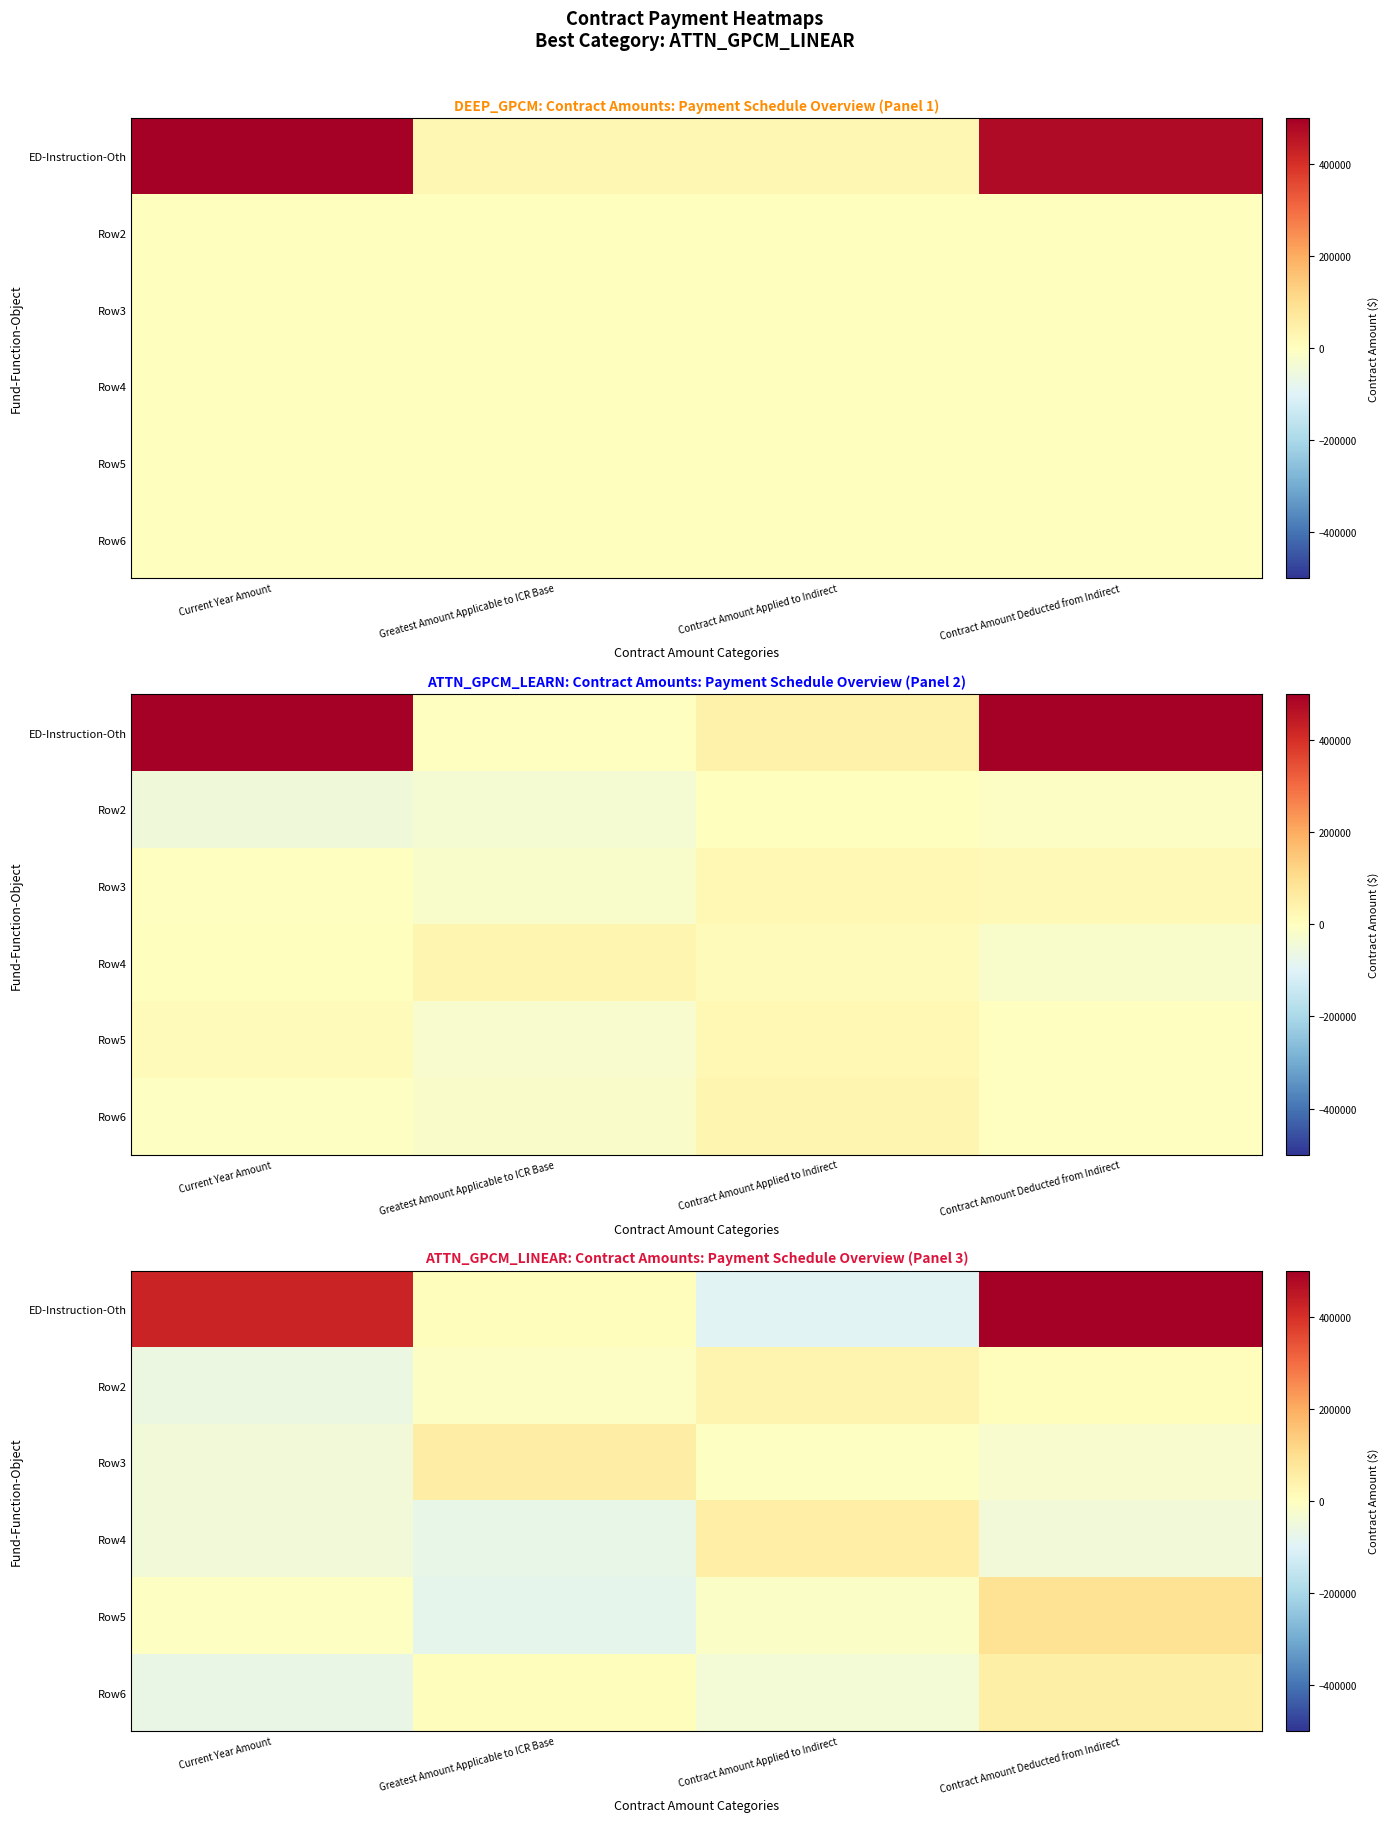

Which series has the largest total across all categories?

row_0